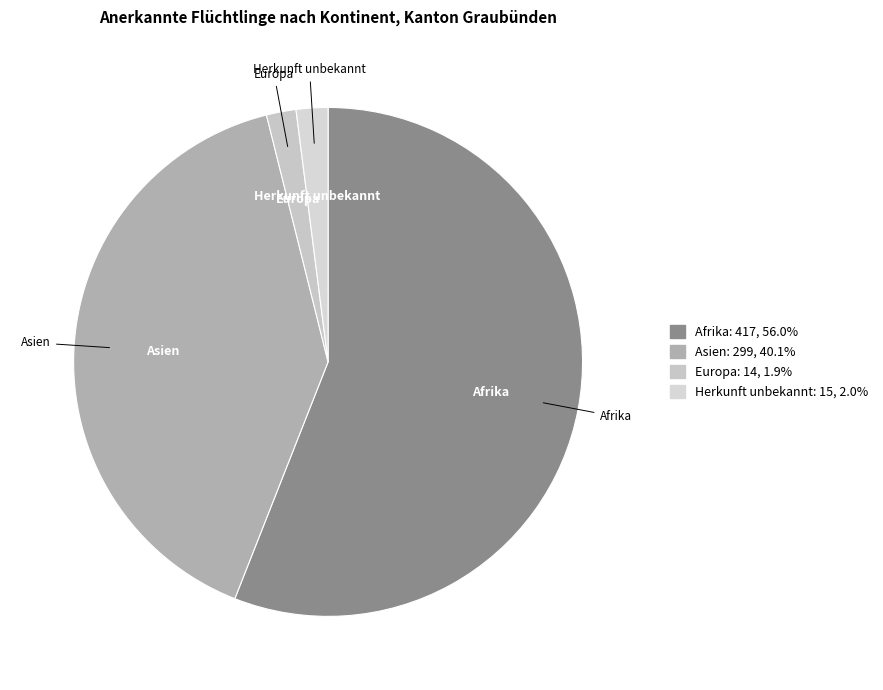

Combined, do Afrika and Herkunft unbekannt account for over 50%?

Yes